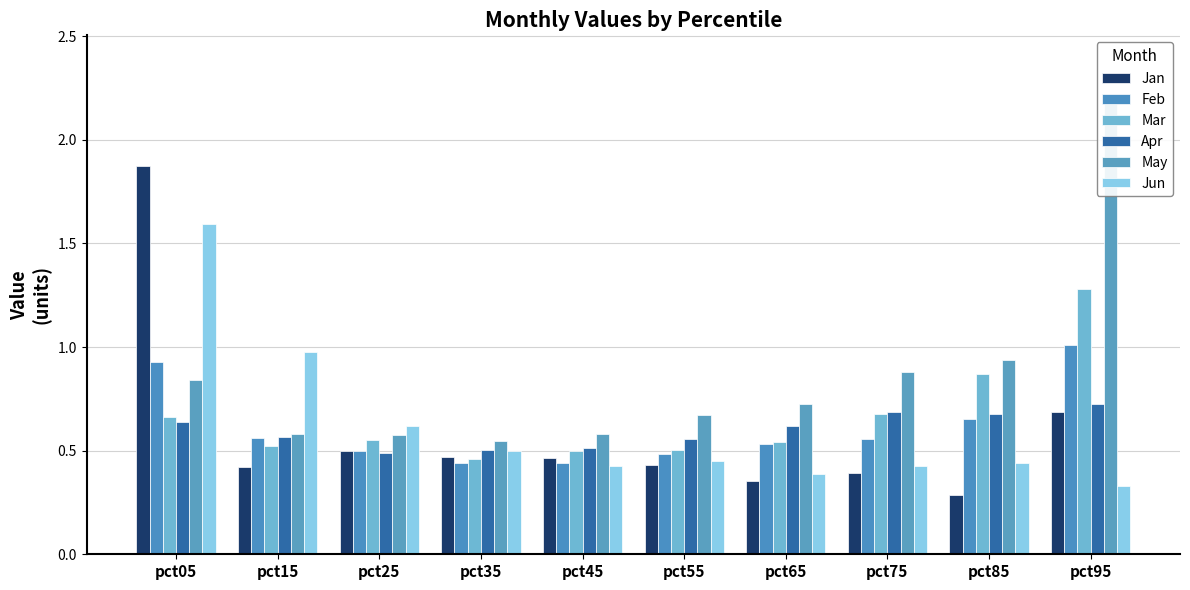

Read the Mar value at pct35.

0.5